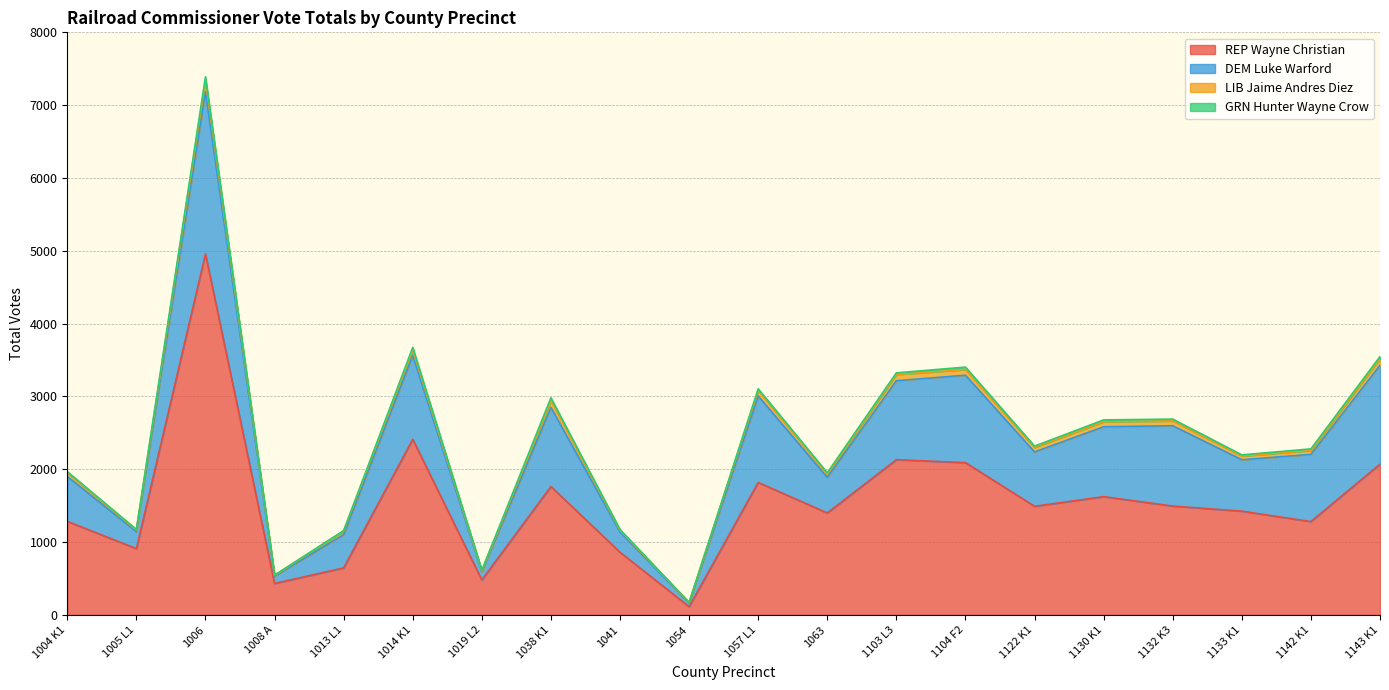

Read the REP Wayne Christian value at 1132 K3.

1495